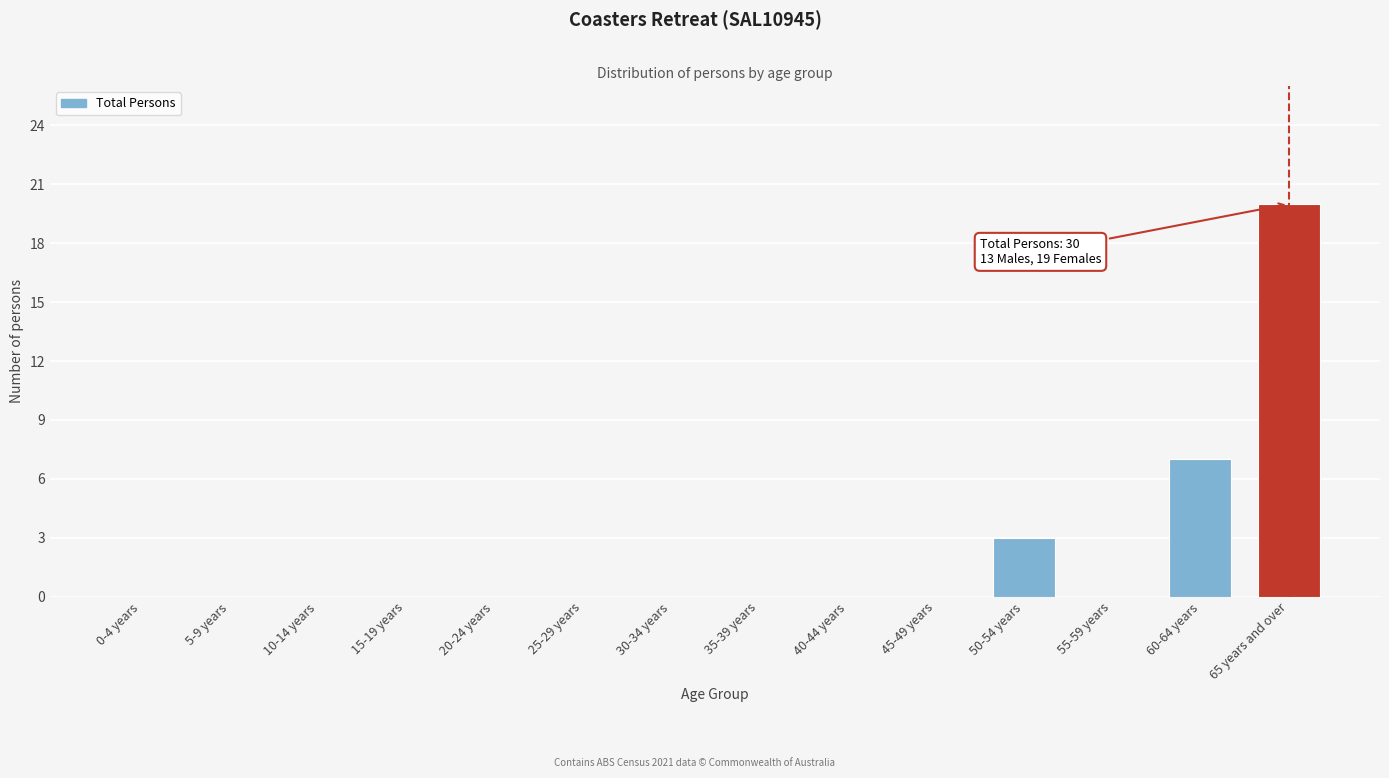

Reading left to right, transcribe all the data shown in this chart.

0-4 years=0	5-9 years=0	10-14 years=0	15-19 years=0	20-24 years=0	25-29 years=0	30-34 years=0	35-39 years=0	40-44 years=0	45-49 years=0	50-54 years=3	55-59 years=0	60-64 years=7	65 years and over=20